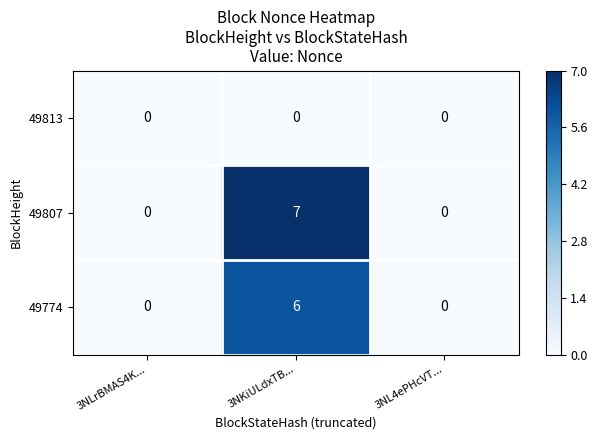

Reading left to right, what are all the values shown in this chart?

49813: 3NLrBMAS4K...=0	3NKiULdxTB...=0	3NL4ePHcVT...=0
49807: 3NLrBMAS4K...=0	3NKiULdxTB...=7	3NL4ePHcVT...=0
49774: 3NLrBMAS4K...=0	3NKiULdxTB...=6	3NL4ePHcVT...=0